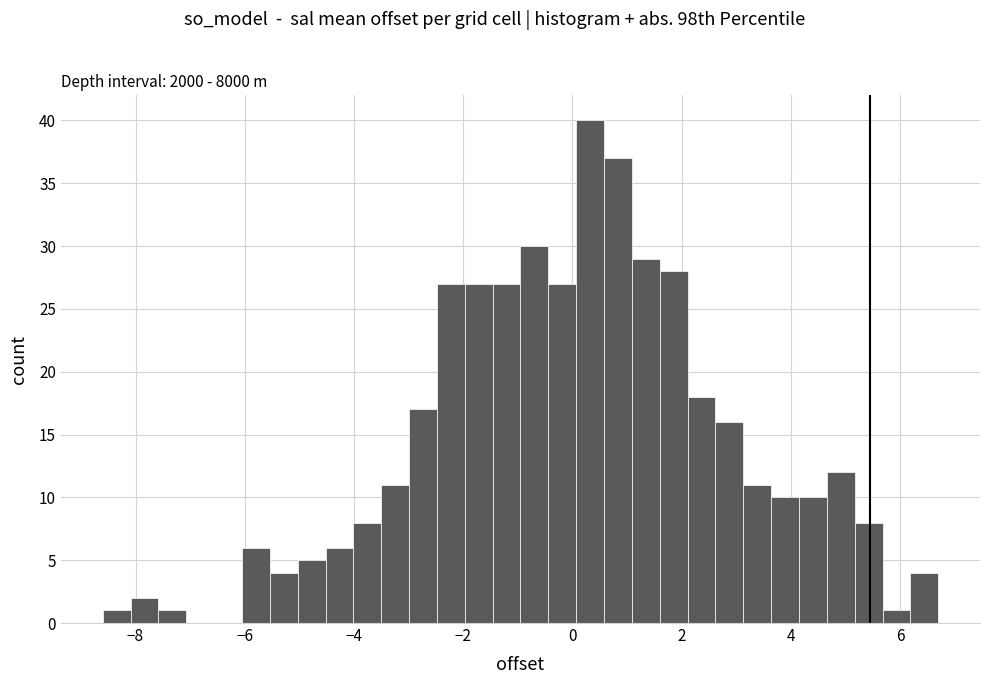

Around what value on the x-axis is the tallest bar? Give the approximate position of its centre, as read against the axis.

0.4